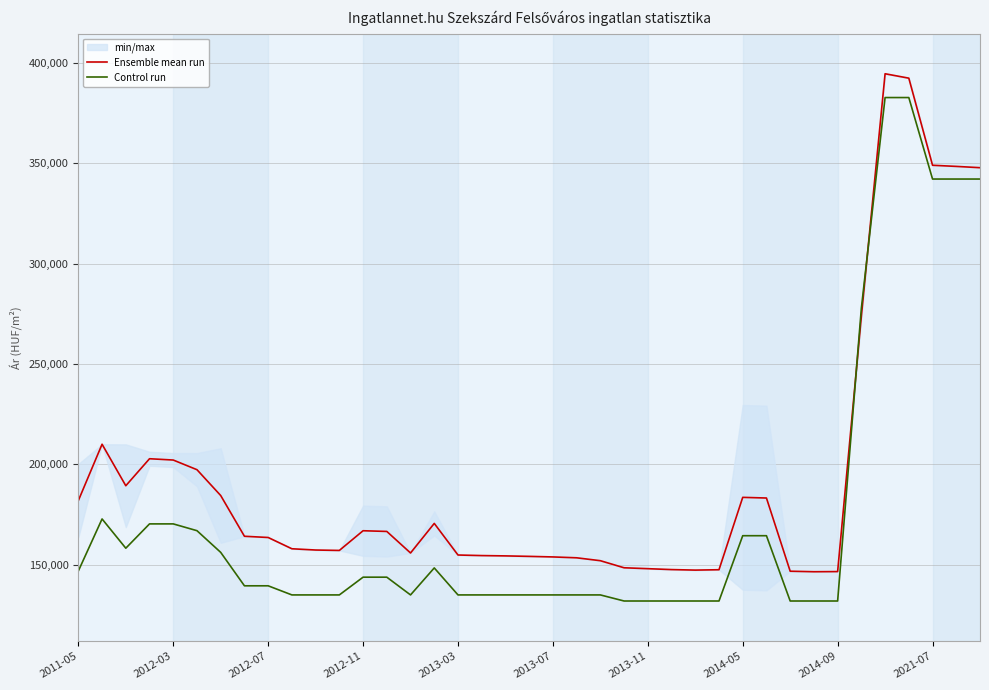

Which series ends up on top after the final intersection of Ensemble mean run and Control run?

Ensemble mean run